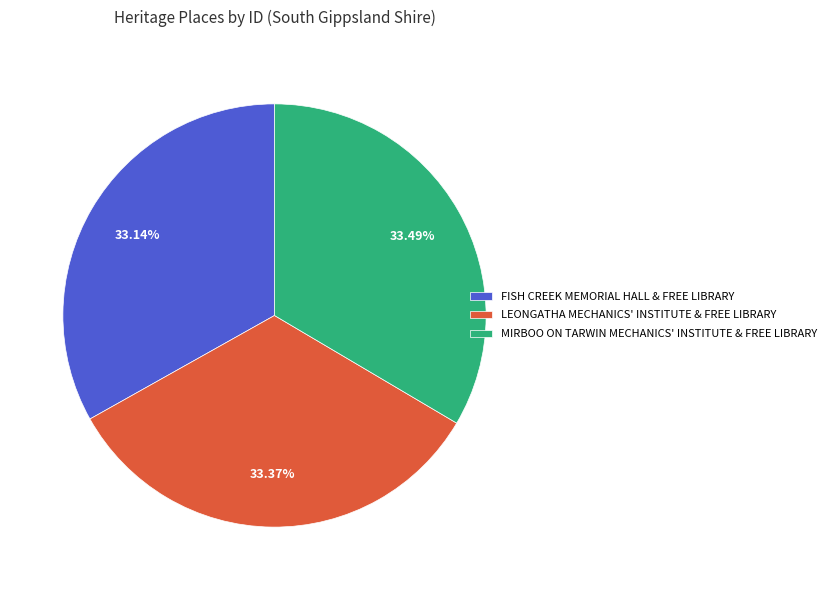

Is it true that FISH CREEK MEMORIAL HALL & FREE LIBRARY is 33% of the pie?

True